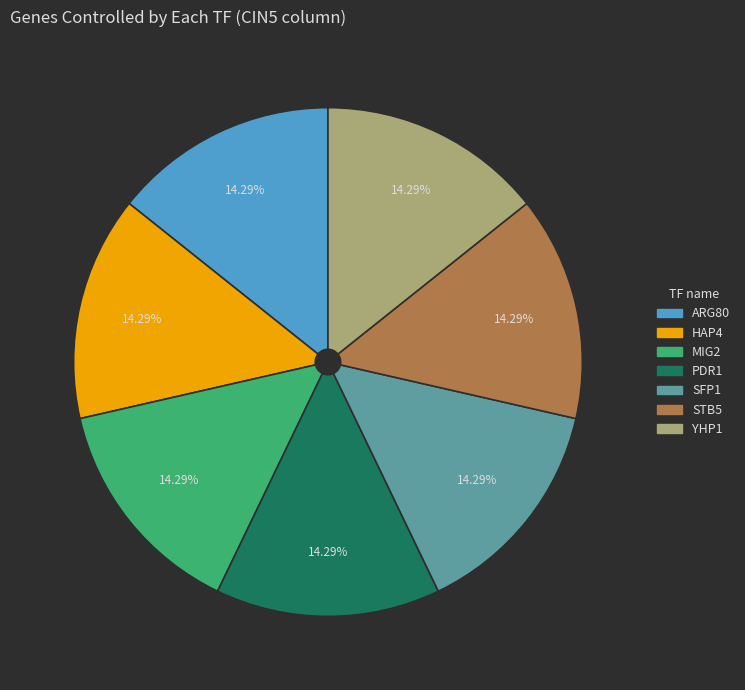

Does any single category account for the majority?

No